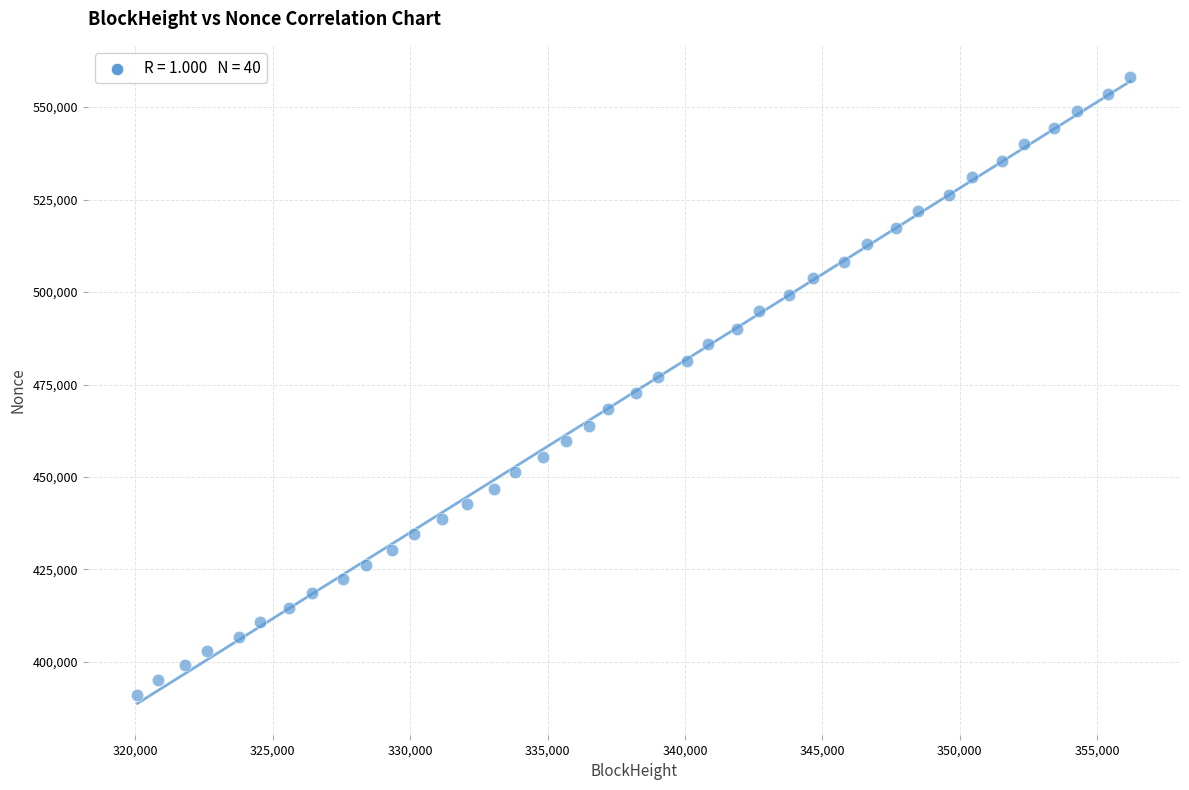

What is the range of Y values (max minus min)?

166907